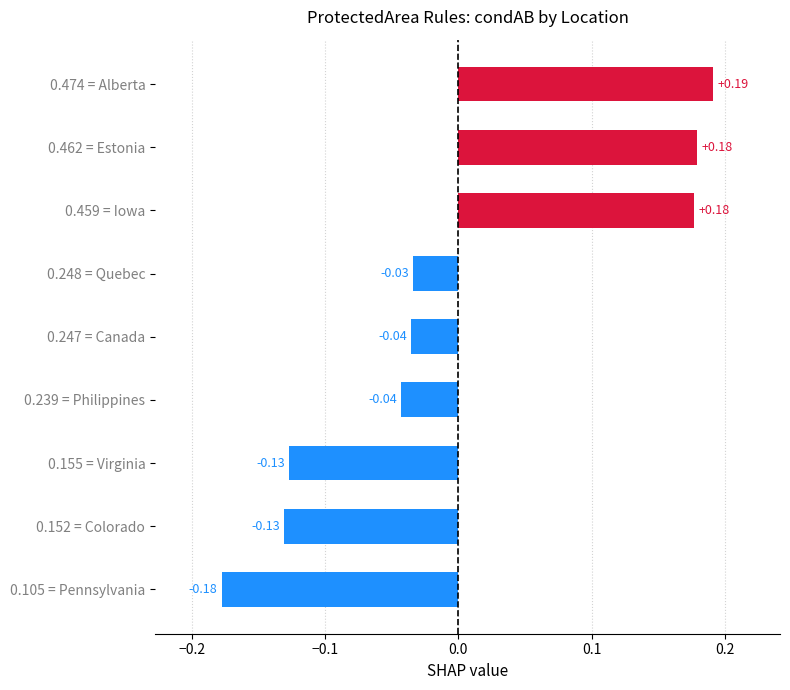

Which label corresponds to the largest value in the chart?

0.474 = Alberta